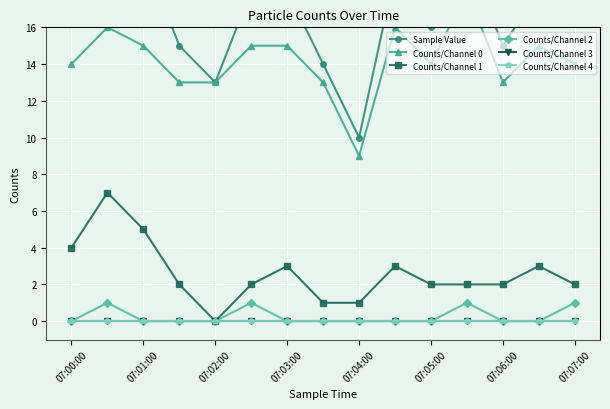

Which series changed the most between 07:00:00 and 07:07:00?

Counts/Channel 1